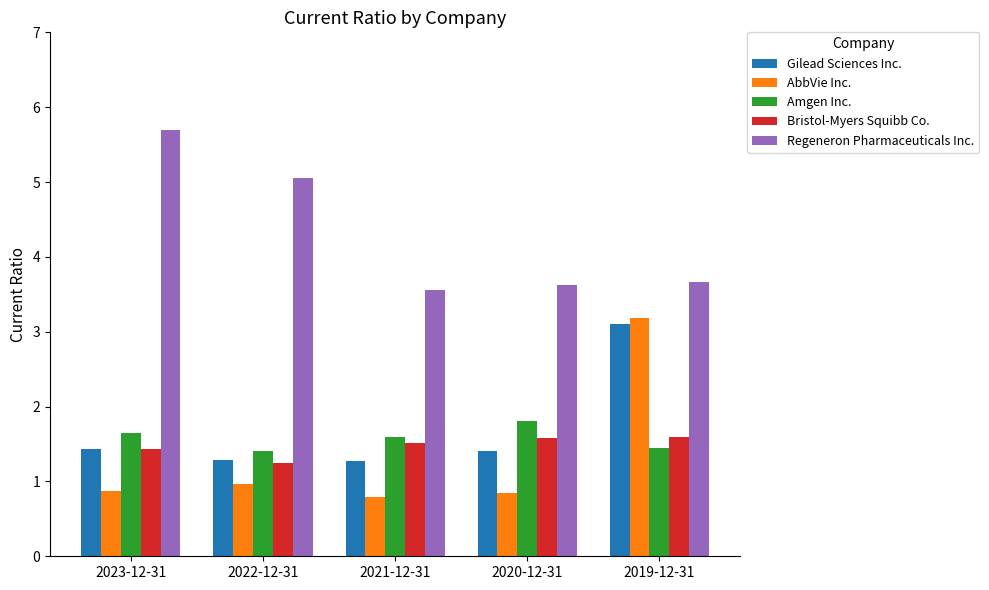

What are all the series names shown in the legend?

Gilead Sciences Inc., AbbVie Inc., Amgen Inc., Bristol-Myers Squibb Co., Regeneron Pharmaceuticals Inc.